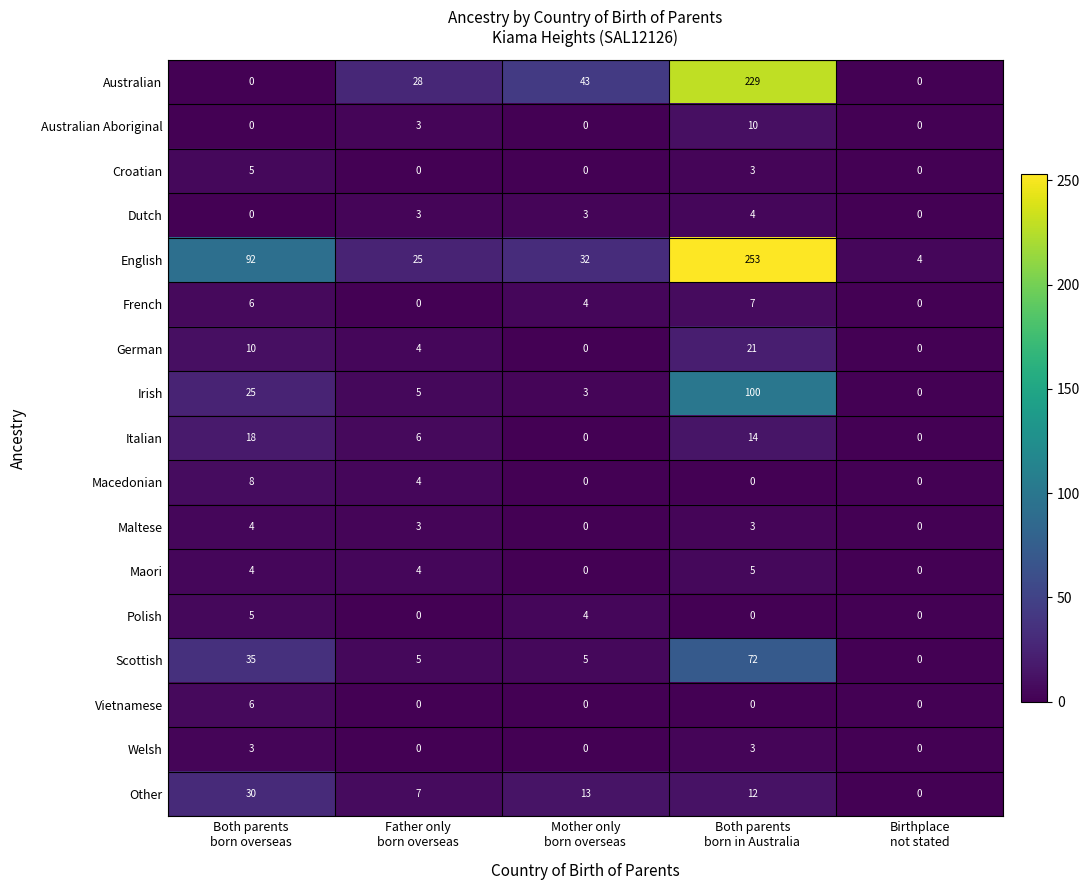

What is the difference between the second highest and second lowest values in the Dutch series?

3